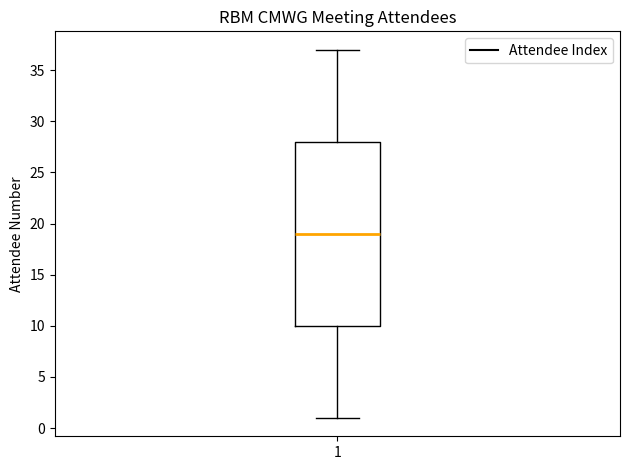

Read this box plot against the y-axis: the position of the median line, the range covered by the box, and the ends of both whiskers. The values are not printed on the chart, so give them approximately, as read against the axis.

median 19, box 10 to 28, whiskers 1 to 37